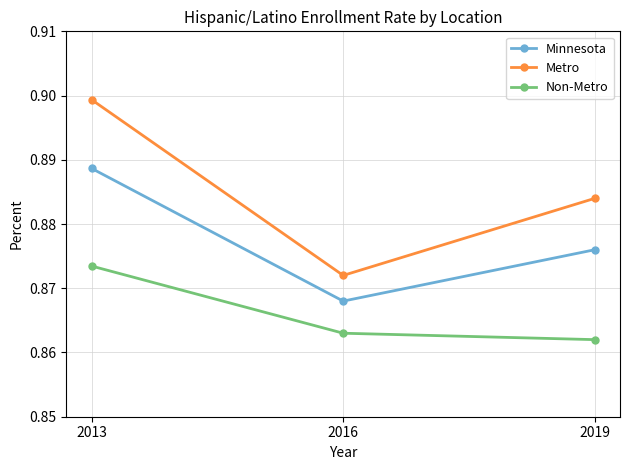

The value of Non-Metro at 2019 is 1.4. True or false?

False